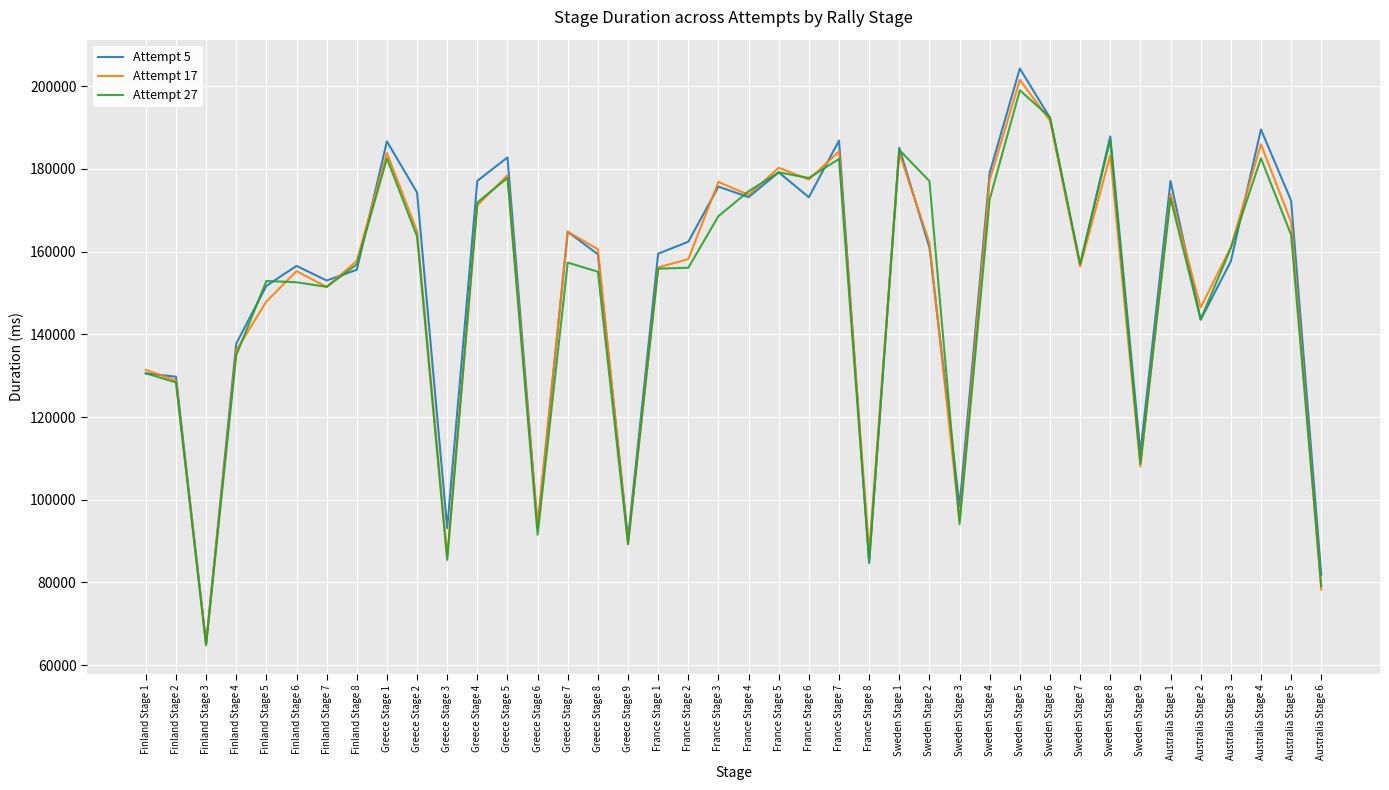

At how many categories does at least one series exceed 78712?

39